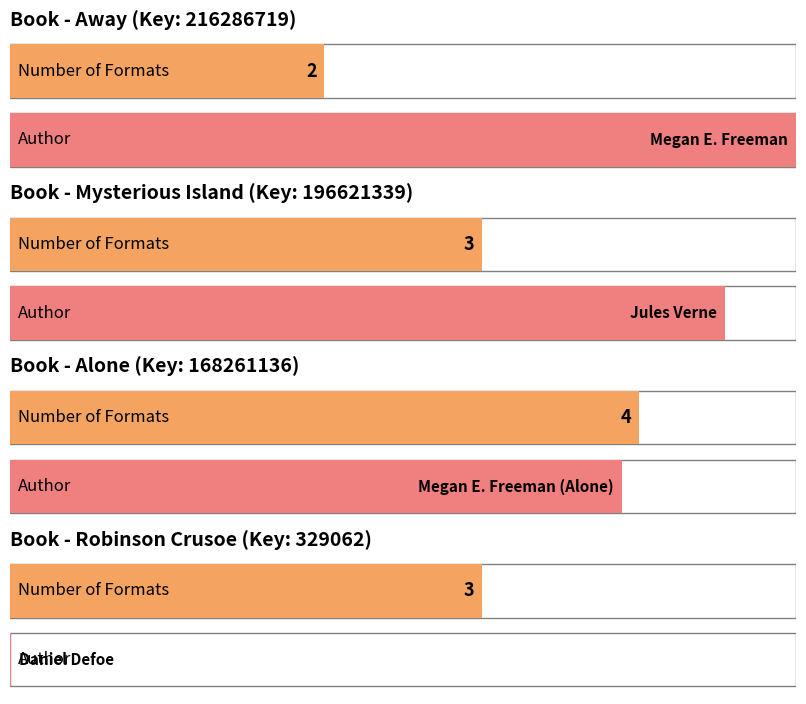

The value at Jules Verne is 2. True or false?

False